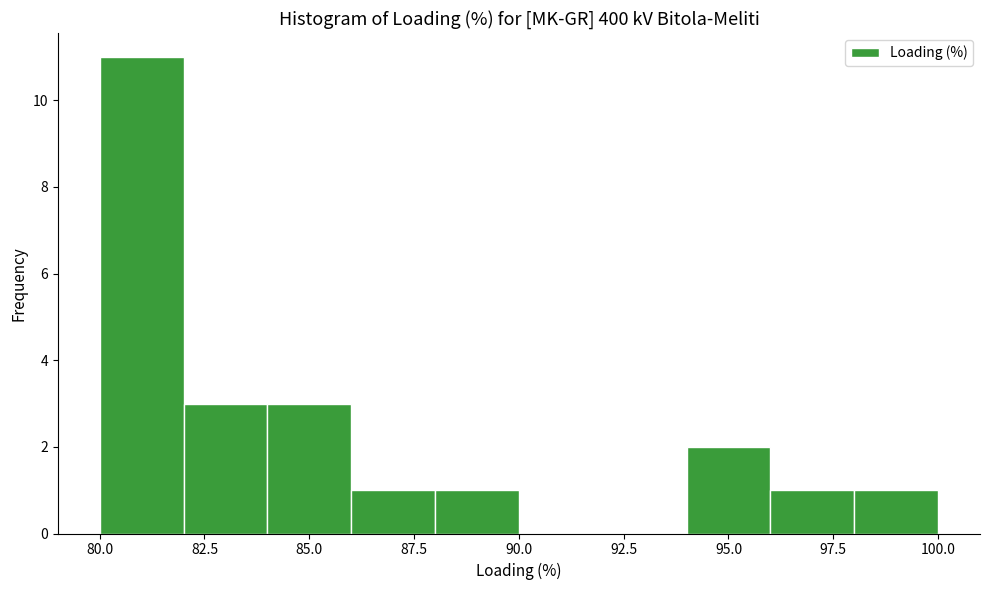

Which range on the x-axis has the tallest bar?

80 to 82